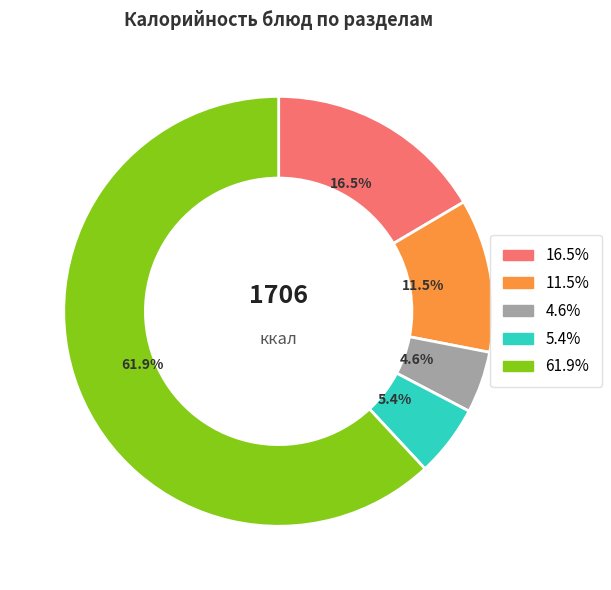

To the nearest percent, what is the average slice percentage?

20%